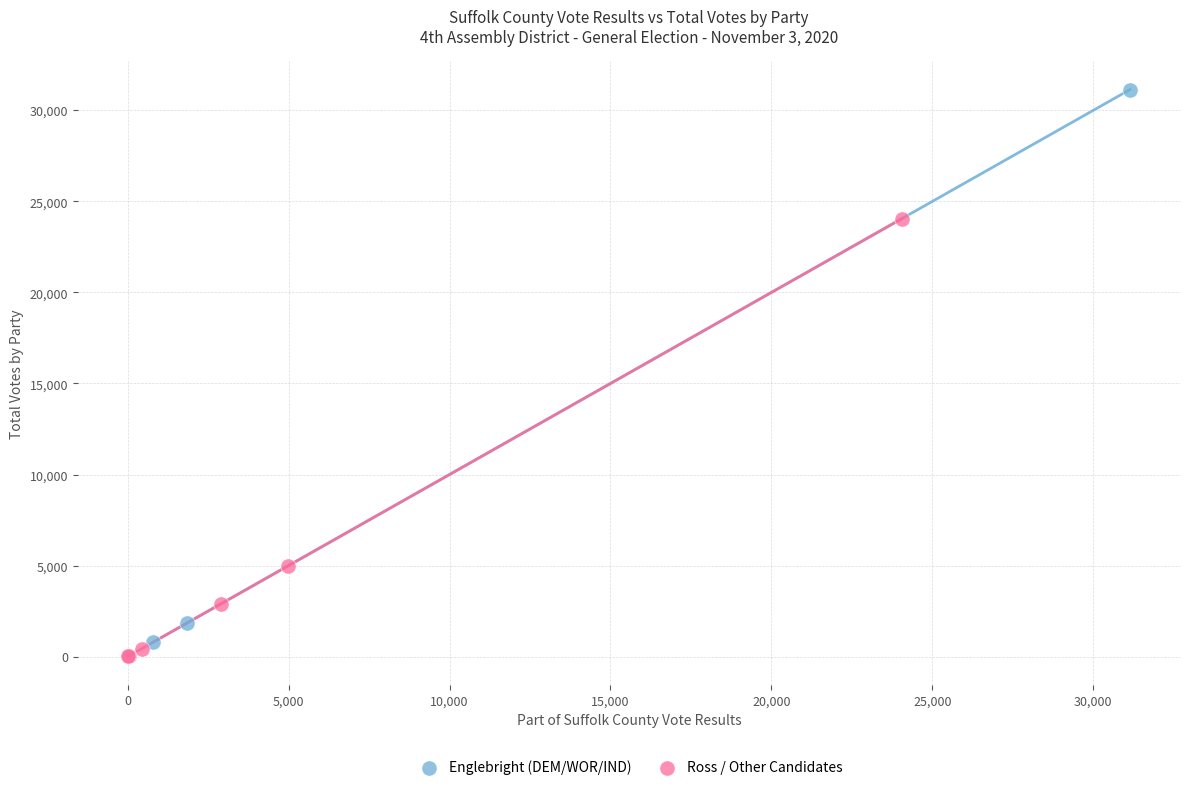

Which series reaches the maximum Y coordinate?

Englebright (DEM/WOR/IND)